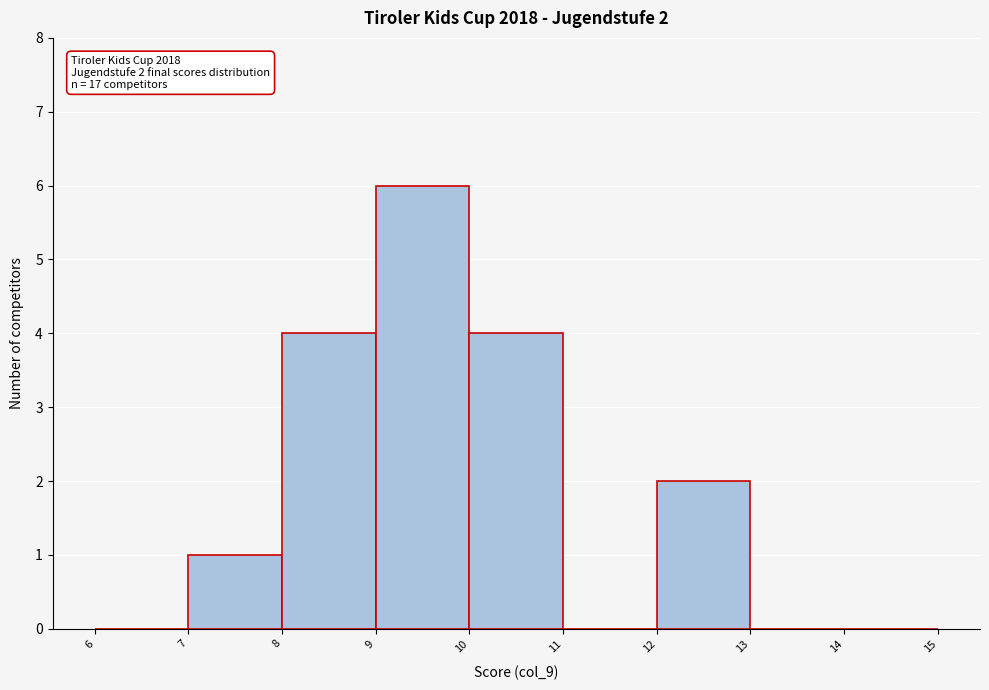

Which range on the x-axis has the tallest bar?

9 to 10